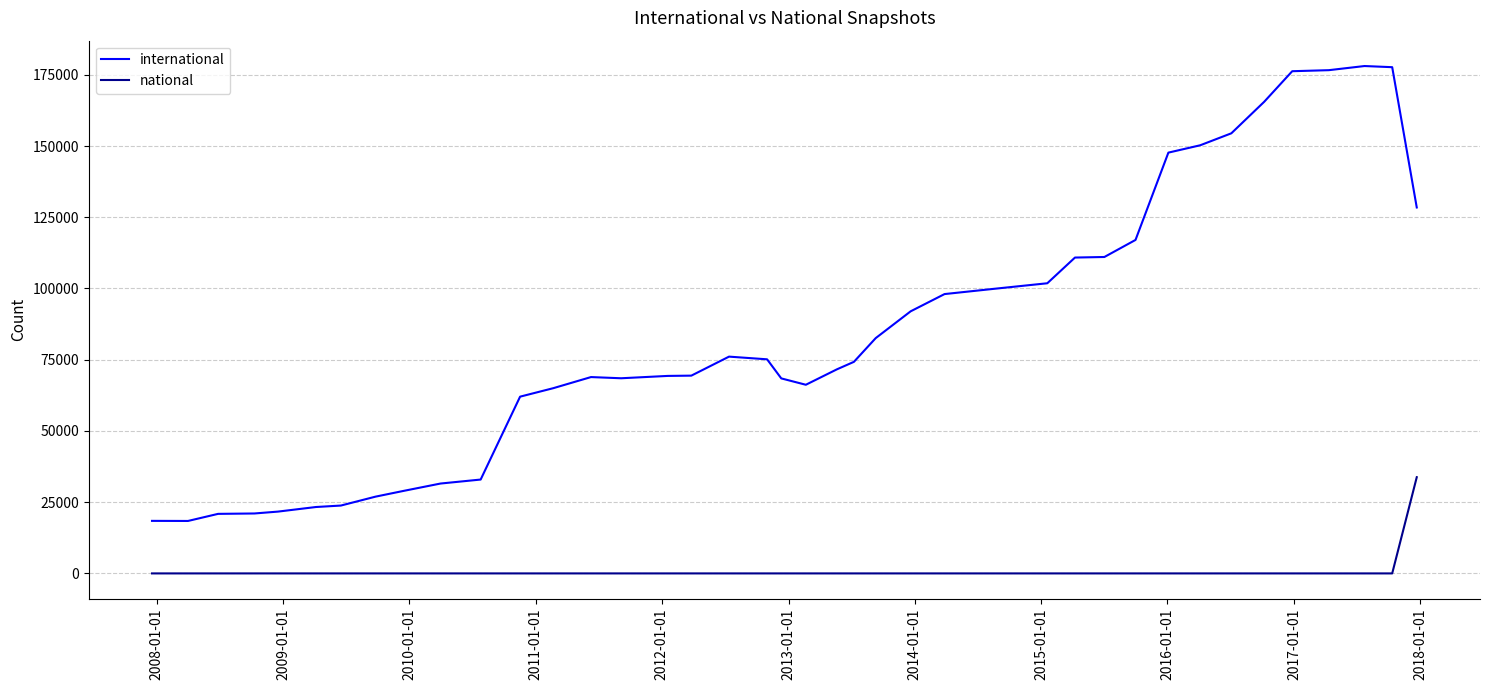

True or false: international and national intersect in this chart.

False